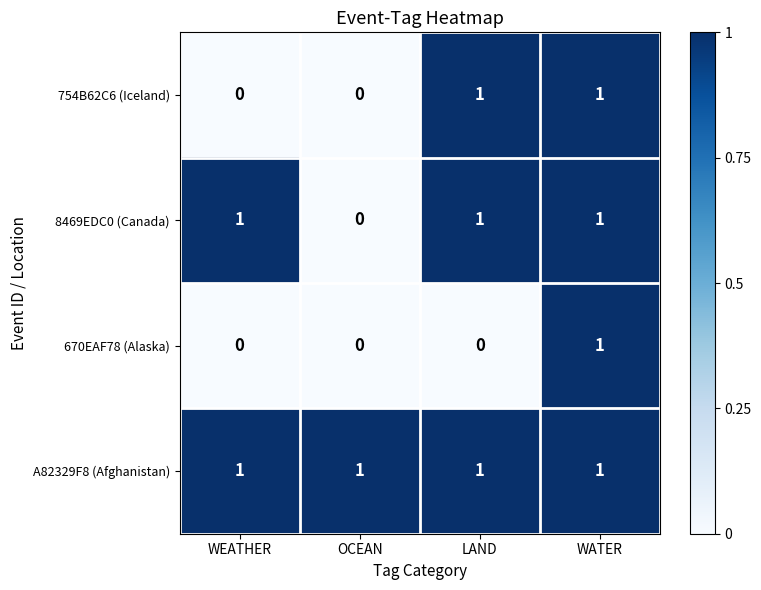

At which category is the sum across all series the highest?

WATER